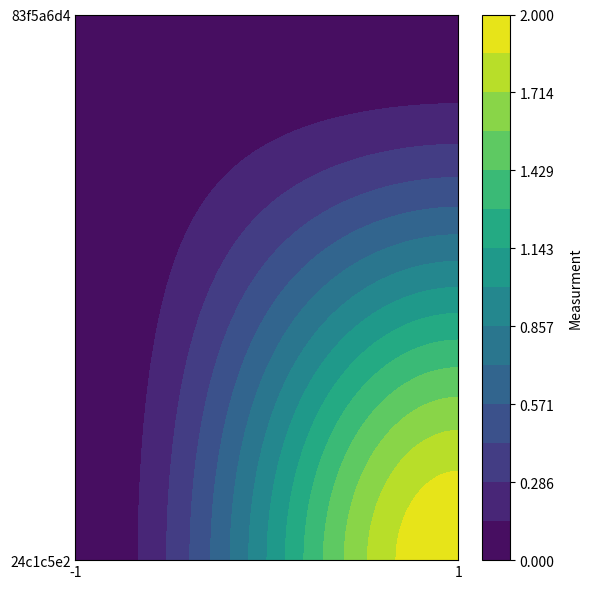

Which has a higher value, 1 or 0?

1